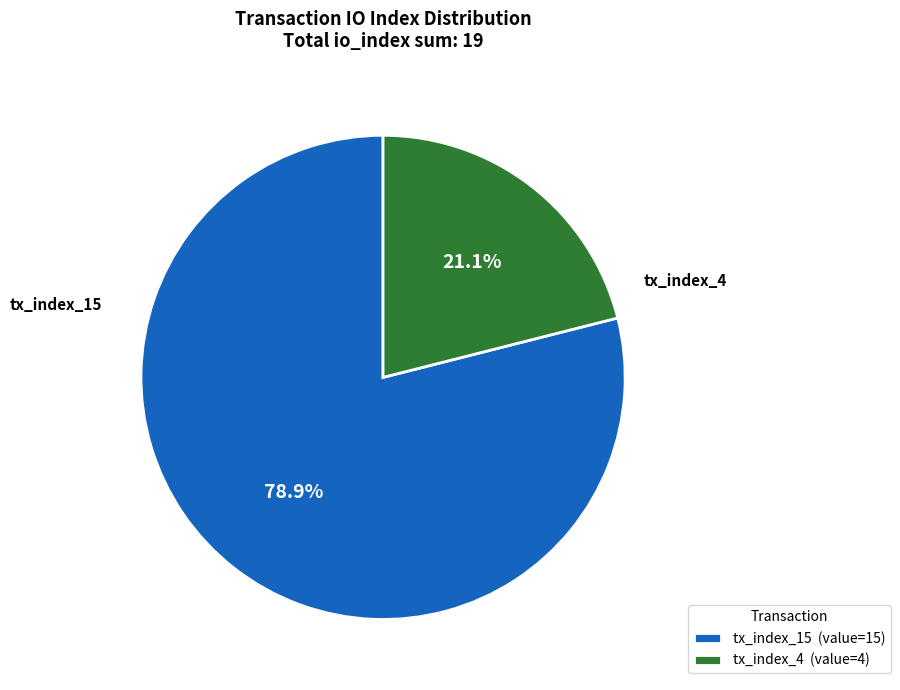

Count the number of slices in the pie.

2